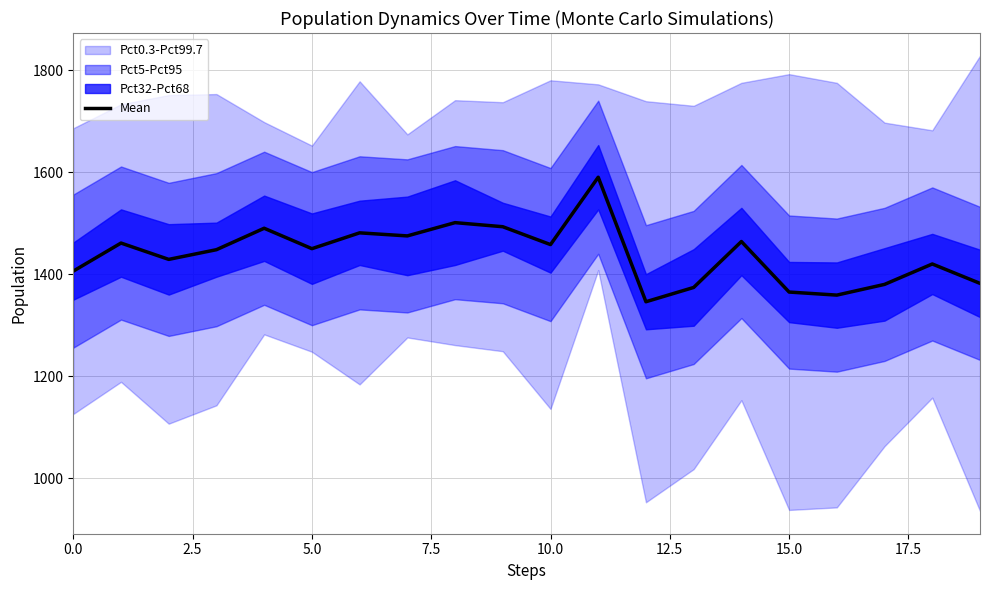

Where is the data nearest to the value 1468?

14